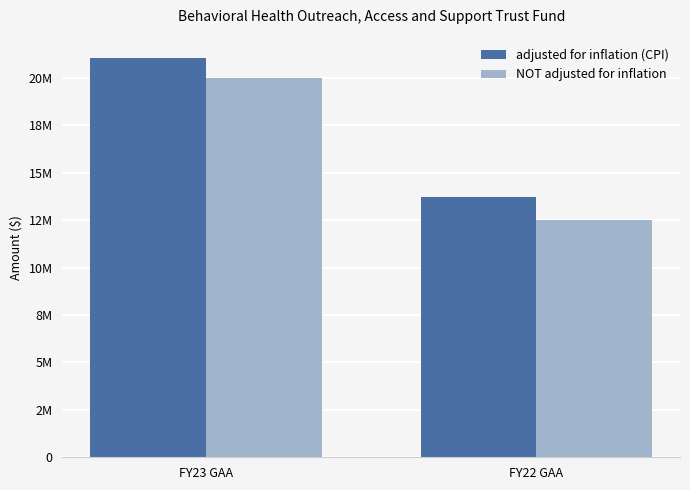

Does the chart contain stacked bars?

No